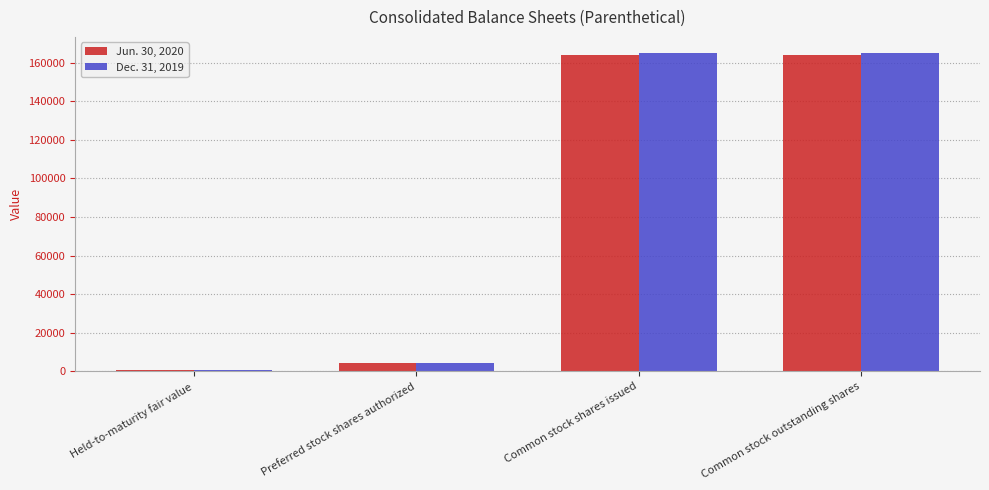

What is the difference between the maximum and minimum values in the Jun. 30, 2020 series?

163287